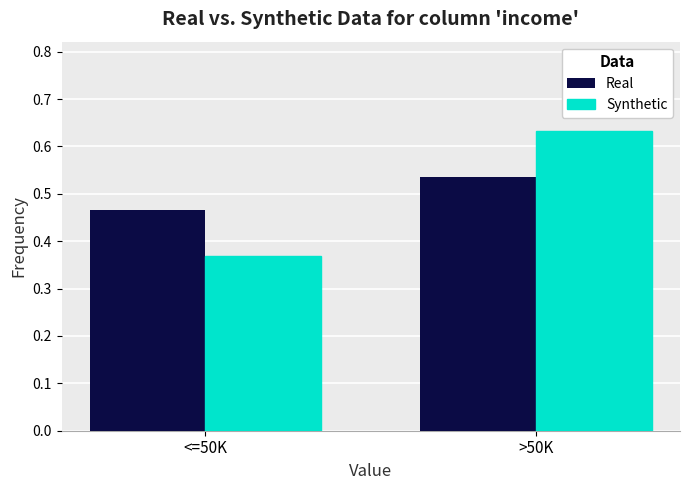

Which label corresponds to the smallest value in the chart?

<=50K